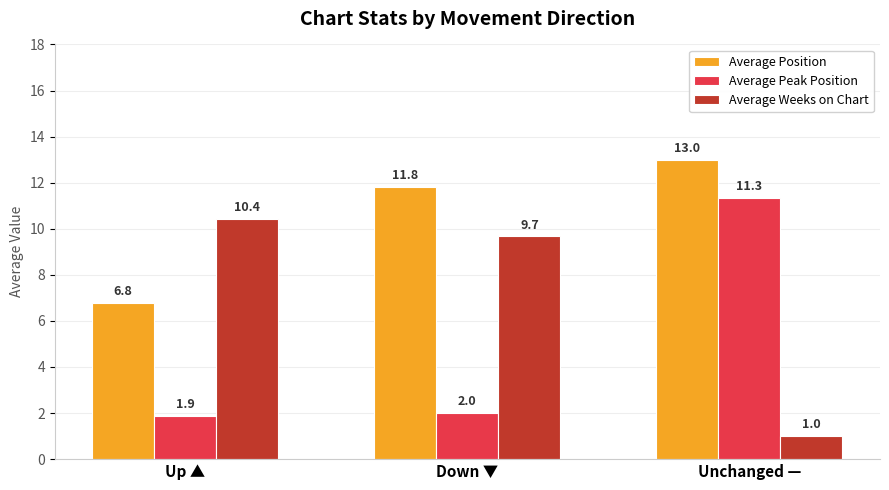

What position from the right is Up ▲?

3